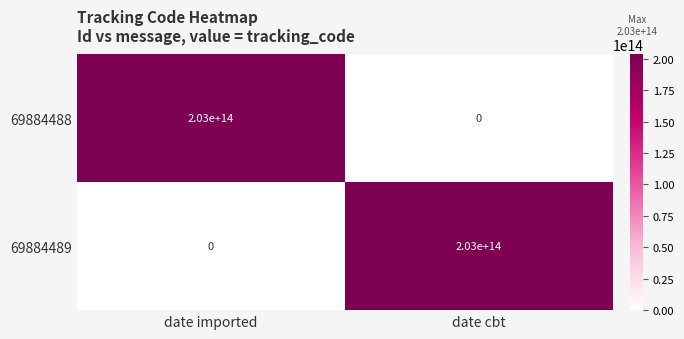

Is it true that 69884489 equals 0 at date imported?

True